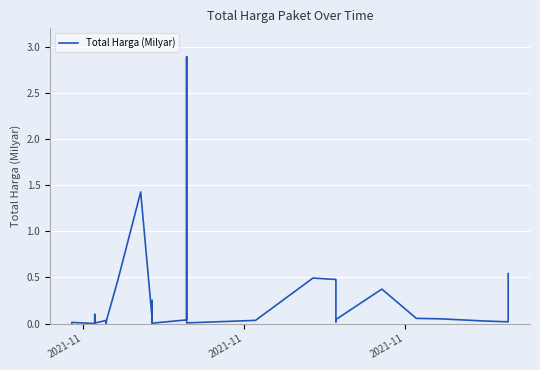

Reading right to left, what are all the values shown in this chart?

0.5	0.0	0.0	0.1	0.1	0.4	0.0	0.0	0.5	0.5	0.0	0.0	2.9	0.0	0.0	0.3	0.0	0.0	0.0	1.4	0.5	0.0	0.0	0.0	0.0	0.0	0.0	0.0	0.0	0.0	0.0	0.1	0.0	0.0	0.0